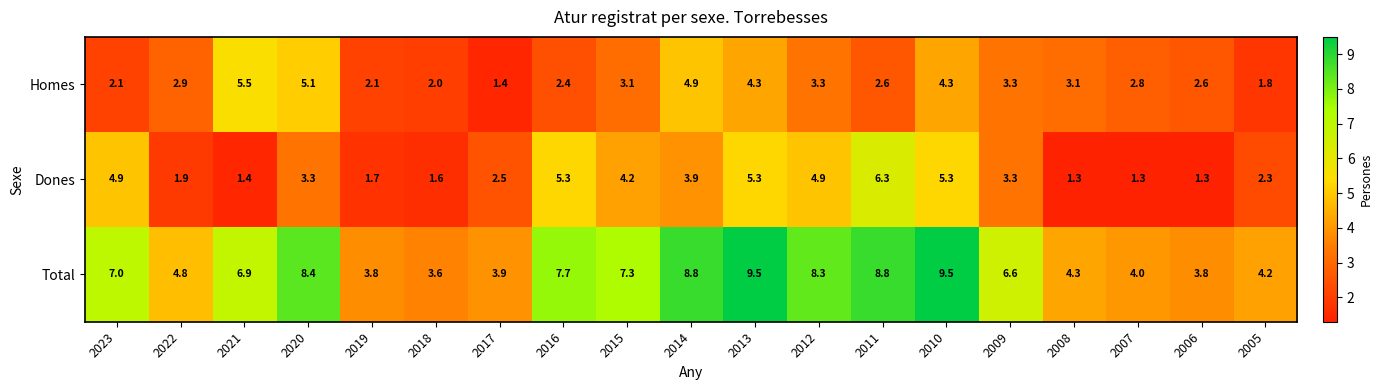

How many distinct data groups are displayed?

3